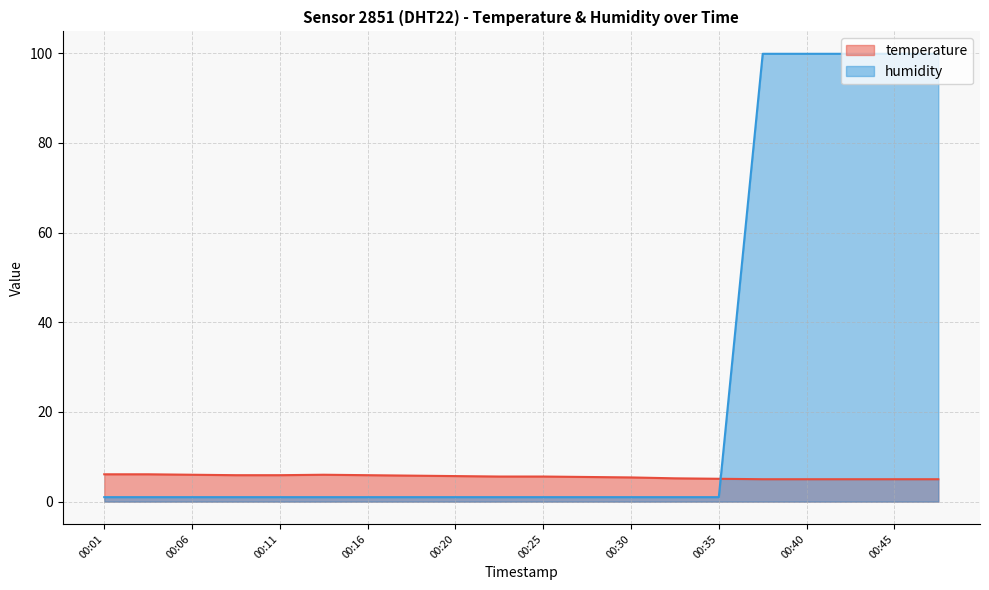

Reading right to left, list all the values displayed in this chart.

temperature: 5.0	5.0	5.0	5.0	5.0	5.1	5.2	5.4	5.5	5.6	5.6	5.7	5.8	5.9	6.0	5.9	5.9	6.0	6.1	6.1
humidity: 99.9	99.9	99.9	99.9	99.9	1.0	1.0	1.0	1.0	1.0	1.0	1.0	1.0	1.0	1.0	1.0	1.0	1.0	1.0	1.0